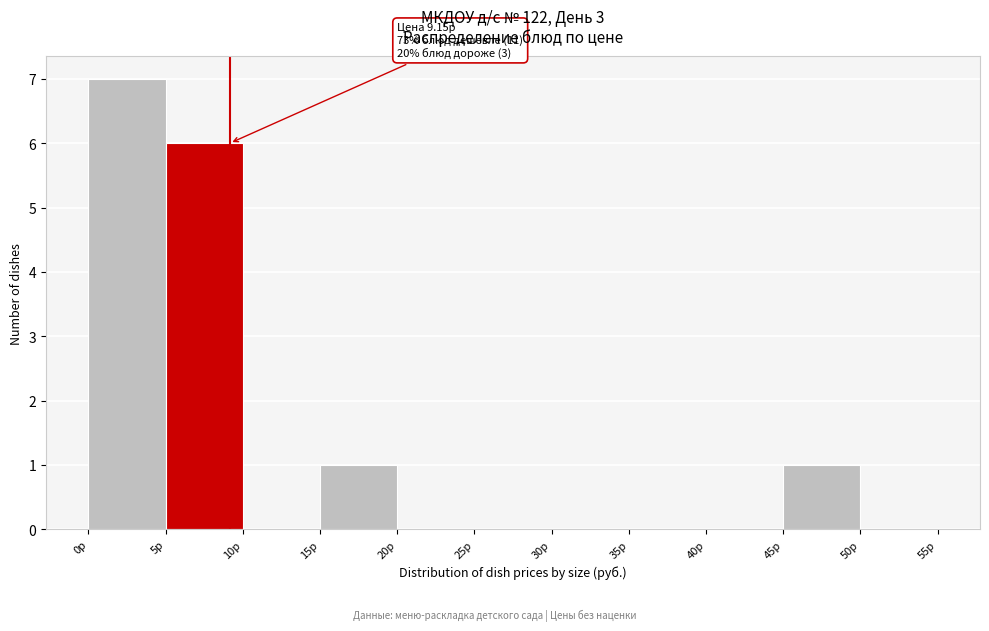

Which range on the x-axis has the tallest bar?

0 to 5